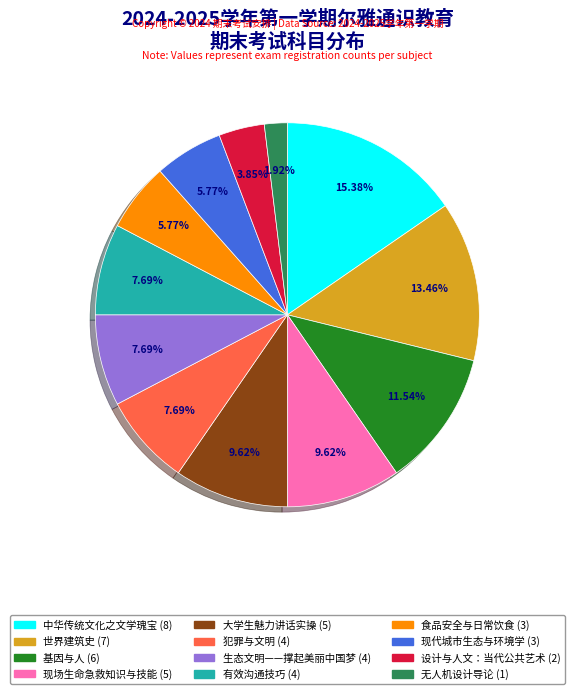

How many segments does this pie chart have?

12